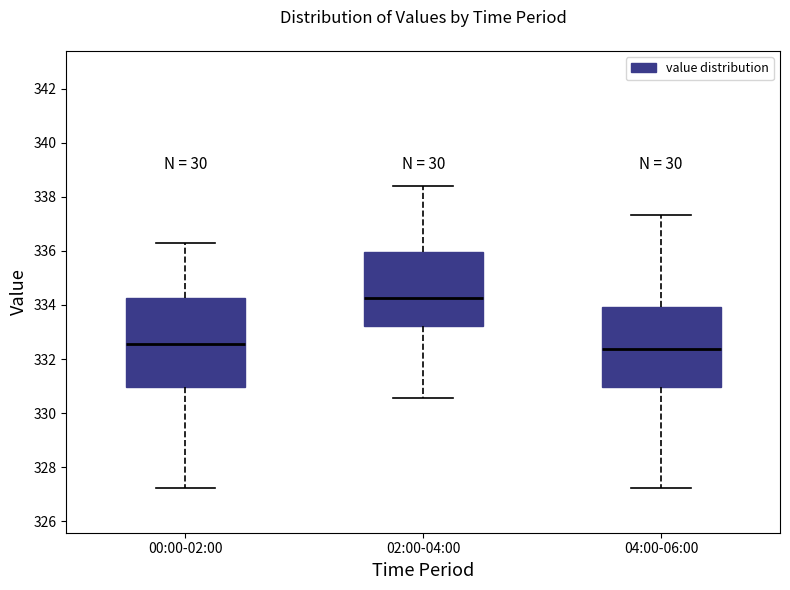

Reading left to right, read every box against the y-axis: the position of its median line, the range the box covers, and the ends of its whiskers. The values are not printed on the chart, so give them approximately, as read against the axis.

00:00-02:00: median 332.6, box 331.0 to 334.2, whiskers 327.2 to 336.4
02:00-04:00: median 334.2, box 333.2 to 336.0, whiskers 330.6 to 338.4
04:00-06:00: median 332.4, box 331.0 to 334.0, whiskers 327.2 to 337.4